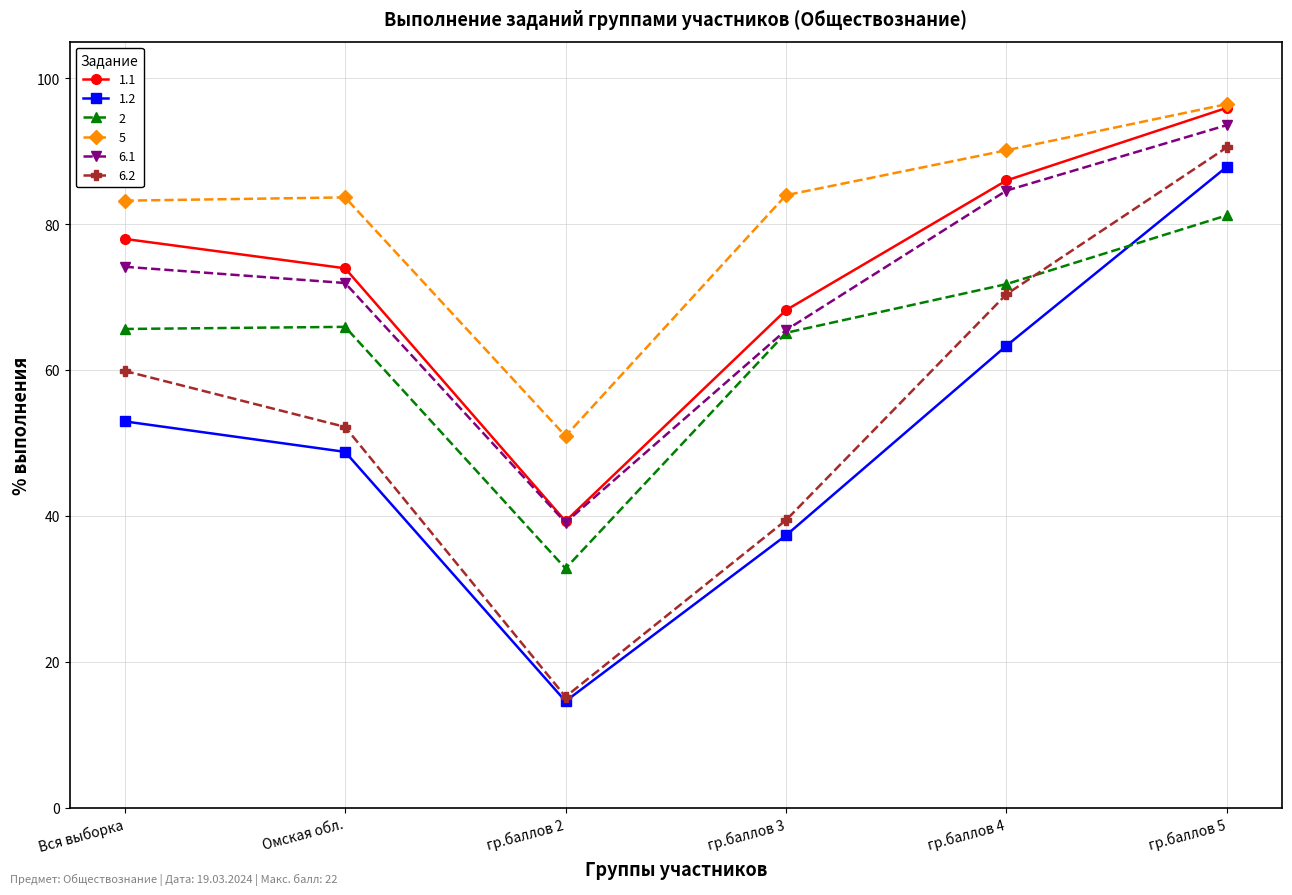

What is the label of the 3rd point from the right?

гр.баллов 3